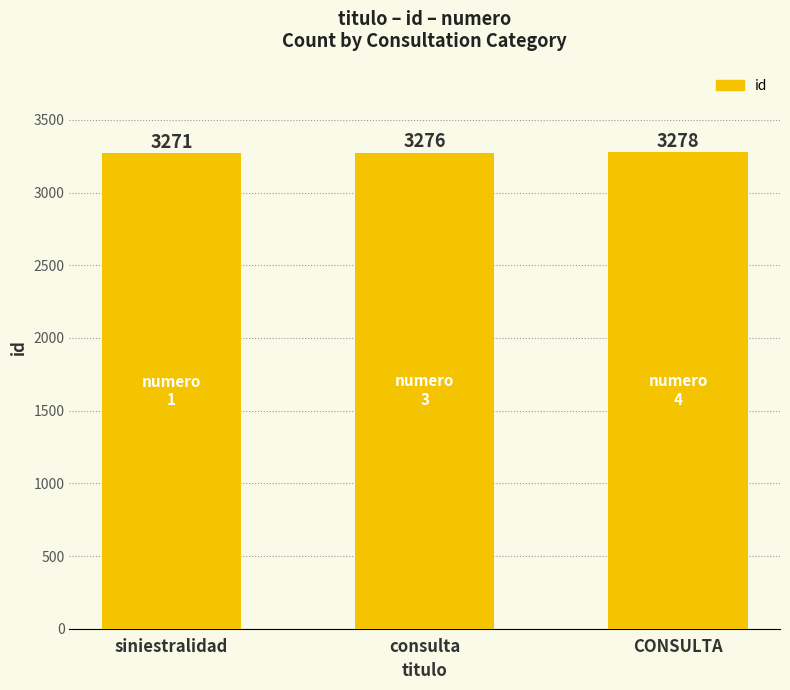

What is the greatest value displayed?

3278